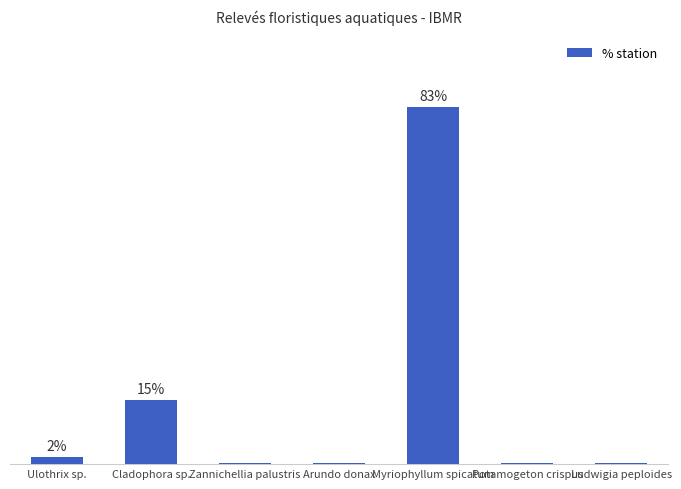

Does the chart contain stacked bars?

No